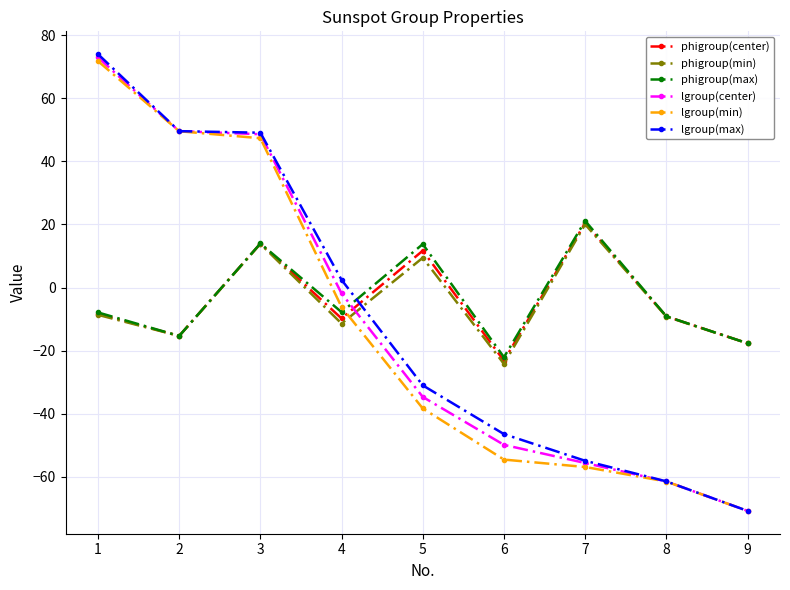

What are all the series names shown in the legend?

phigroup(center), phigroup(min), phigroup(max), lgroup(center), lgroup(min), lgroup(max)